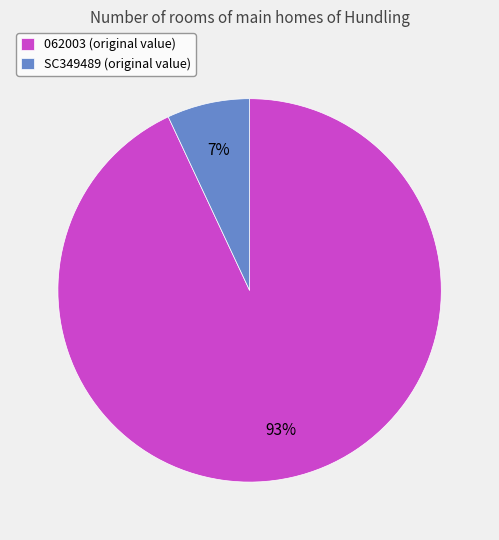

Which slice is the smallest?

SC349489